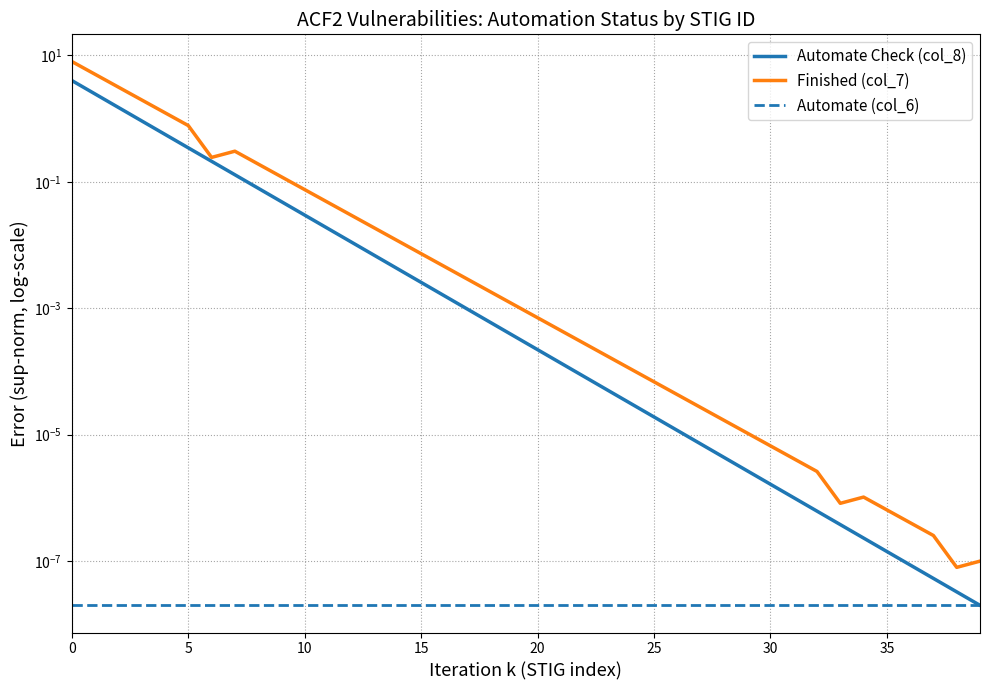

Is this an area chart (filled region under the line)?

No